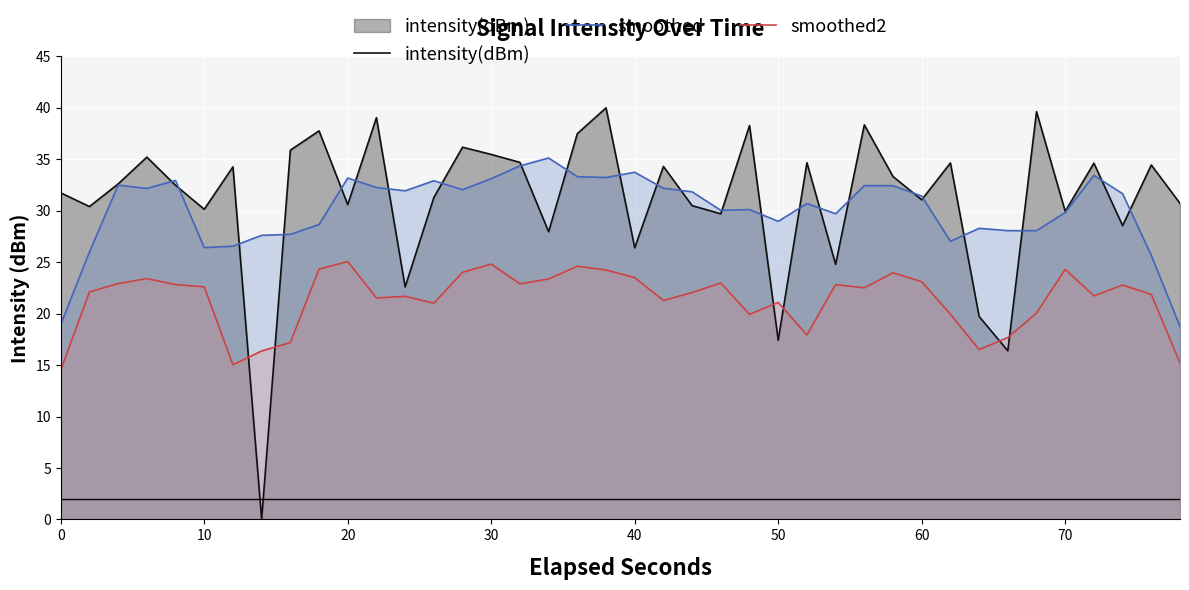

Reading left to right, transcribe all the data shown in this chart.

intensity(dBm): 31.7	30.4	32.6	35.2	32.5	30.1	34.3	0.0	35.9	37.8	30.6	39.0	22.6	31.3	36.2	35.5	34.7	28.0	37.5	40.0	26.4	34.3	30.5	29.7	38.3	17.4	34.7	24.8	38.3	33.3	31.1	34.6	19.7	16.4	39.6	29.9	34.6	28.6	34.4	30.7
smoothed: 19.0	26.0	32.5	32.2	32.9	26.4	26.6	27.6	27.7	28.7	33.2	32.3	31.9	32.9	32.0	33.1	34.4	35.1	33.3	33.2	33.7	32.2	31.8	30.0	30.1	29.0	30.7	29.7	32.4	32.4	31.4	27.0	28.3	28.1	28.1	29.8	33.4	31.7	25.7	18.7
smoothed2: 14.5	22.1	22.9	23.4	22.8	22.6	15.0	16.4	17.2	24.3	25.1	21.5	21.7	21.0	24.0	24.8	22.9	23.4	24.6	24.2	23.5	21.3	22.1	23.0	19.9	21.1	17.9	22.8	22.5	24.0	23.1	19.9	16.5	17.7	20.1	24.3	21.7	22.8	21.9	15.2